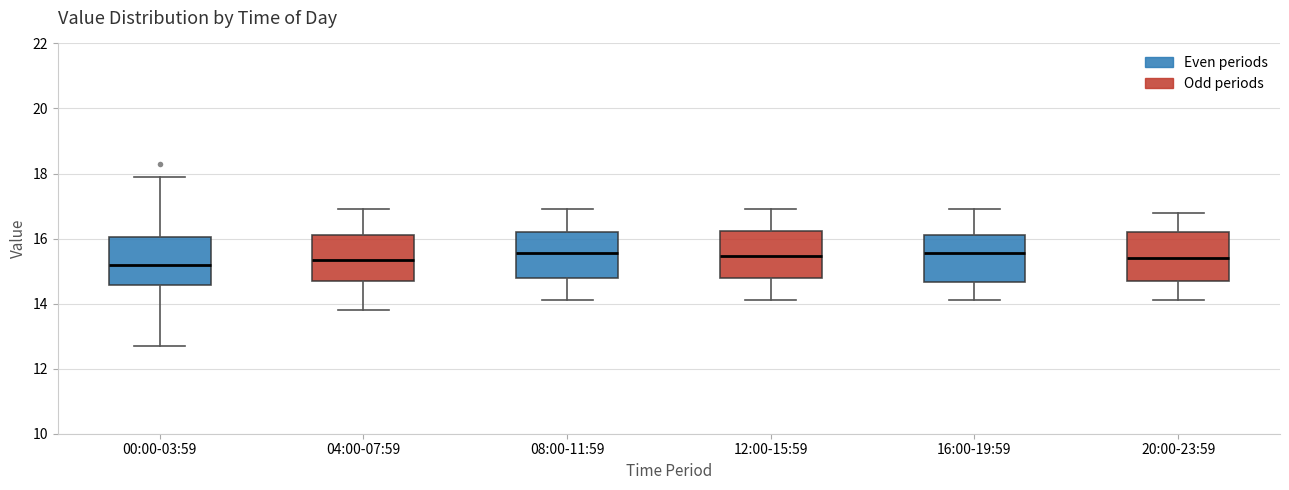

Reading left to right, read every box against the y-axis: the position of its median line, the range the box covers, and the ends of its whiskers. The values are not printed on the chart, so give them approximately, as read against the axis.

00:00-03:59: median 15.2, box 14.6 to 16.0, whiskers 12.8 to 18.0
04:00-07:59: median 15.4, box 14.8 to 16.2, whiskers 13.8 to 17.0
08:00-11:59: median 15.6, box 14.8 to 16.2, whiskers 14.2 to 17.0
12:00-15:59: median 15.4, box 14.8 to 16.2, whiskers 14.2 to 17.0
16:00-19:59: median 15.6, box 14.6 to 16.2, whiskers 14.2 to 17.0
20:00-23:59: median 15.4, box 14.8 to 16.2, whiskers 14.2 to 16.8